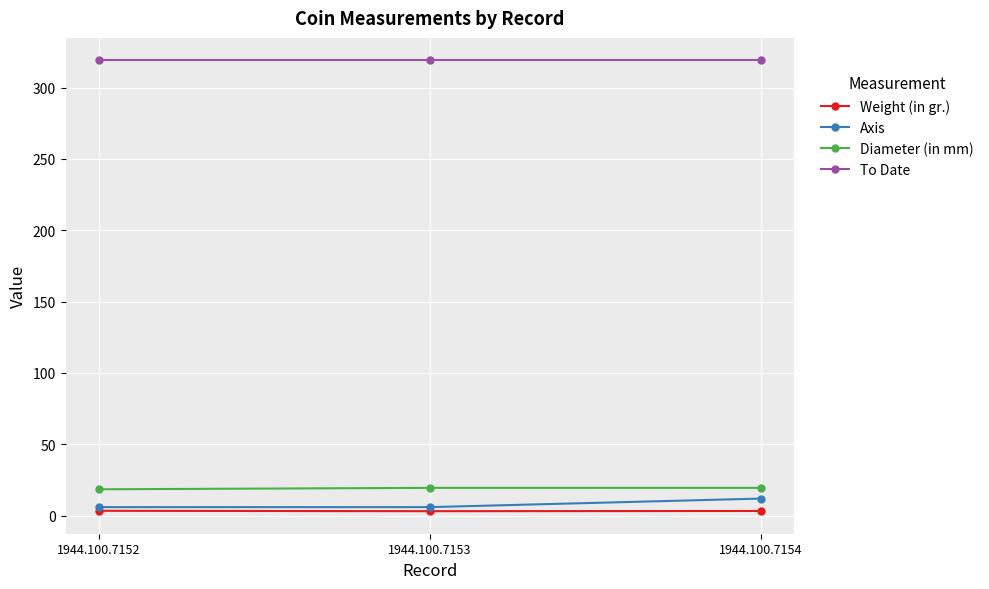

Which series has the largest total across all categories?

To Date